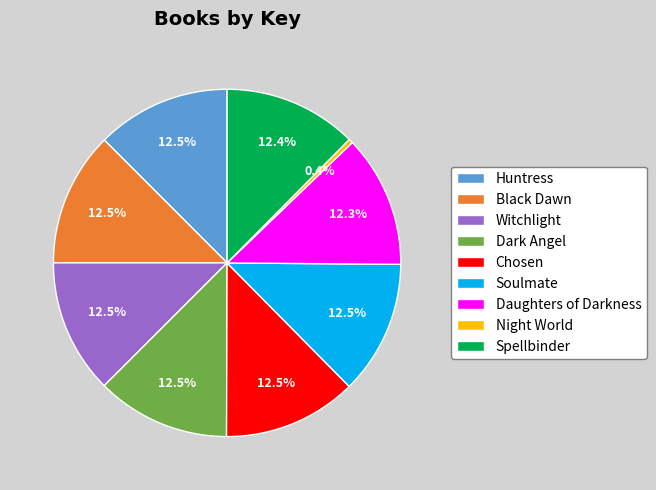

Do Daughters of Darkness and Spellbinder together represent more than half of the pie?

No